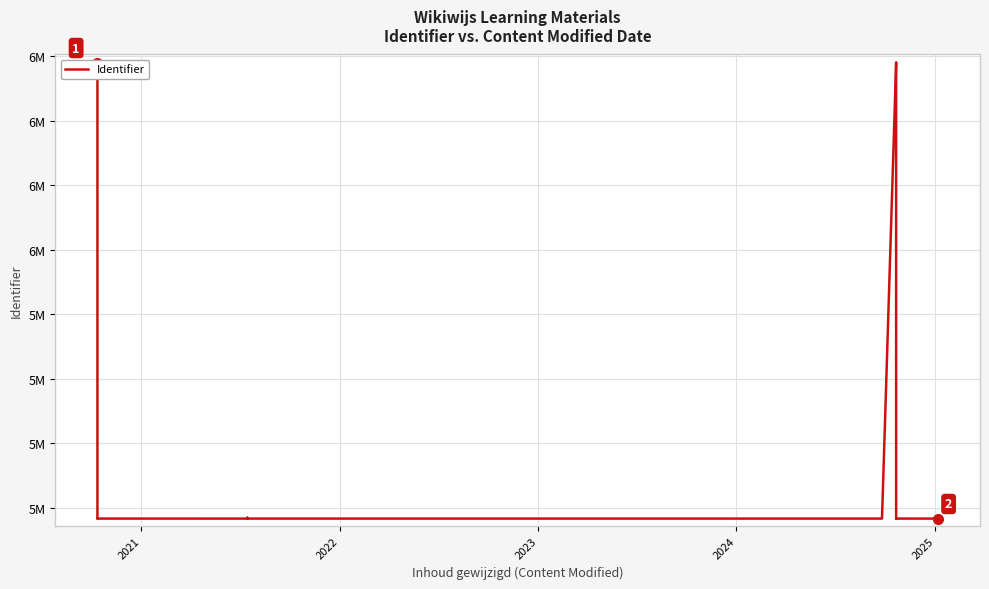

What is the maximum value shown in the chart?

6290310